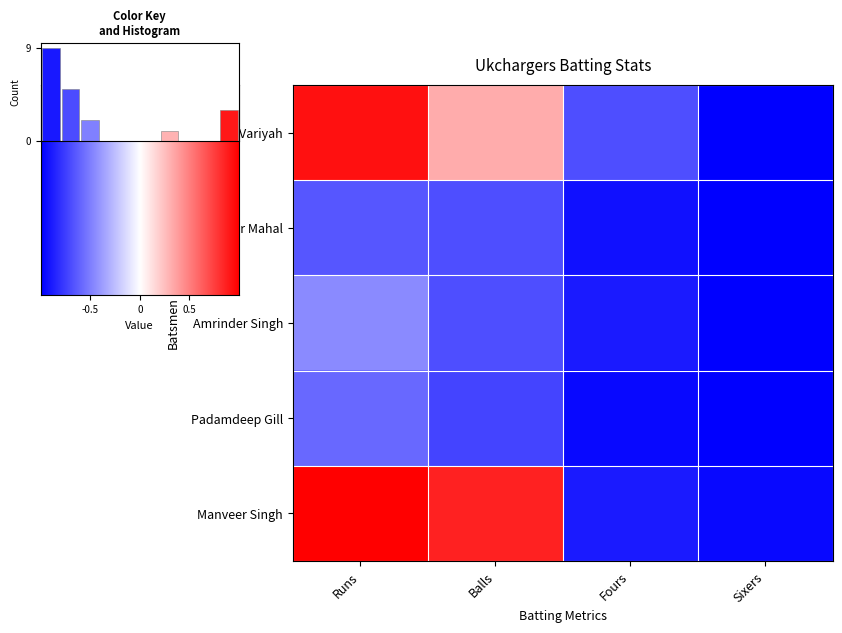

Is it true that Padamdeep Gill equals -1.0 at Fours?

True